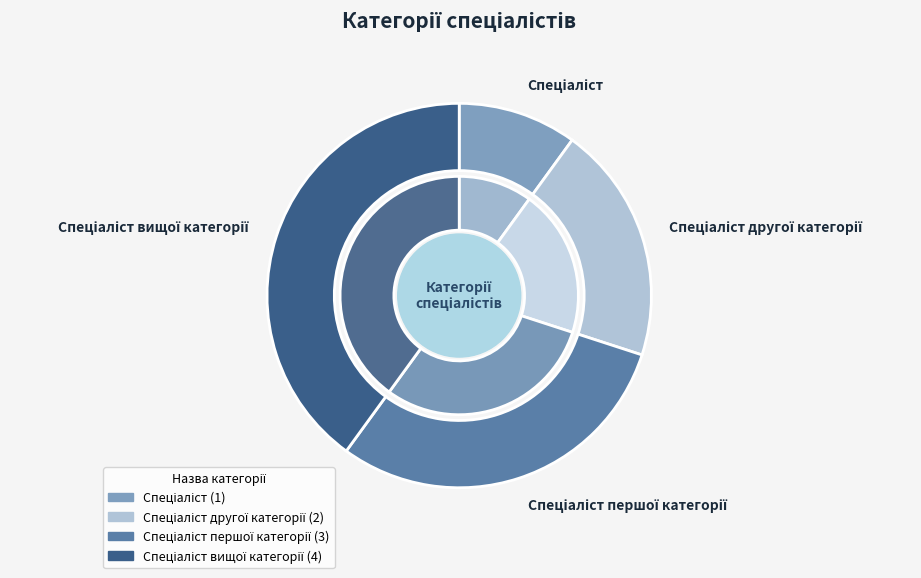

To the nearest percent, what is the combined percentage of Спеціаліст другої категорії and Спеціаліст вищої категорії?

60%